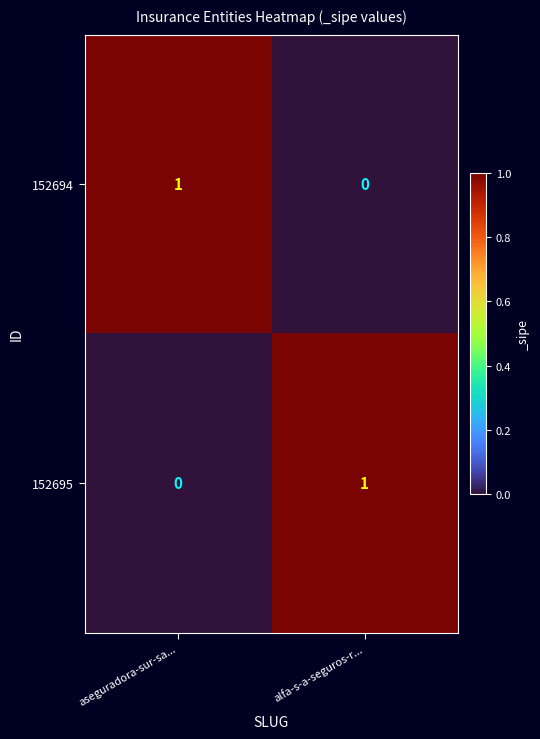

What is the difference between the highest and lowest values at aseguradora-sur-sa...?

1